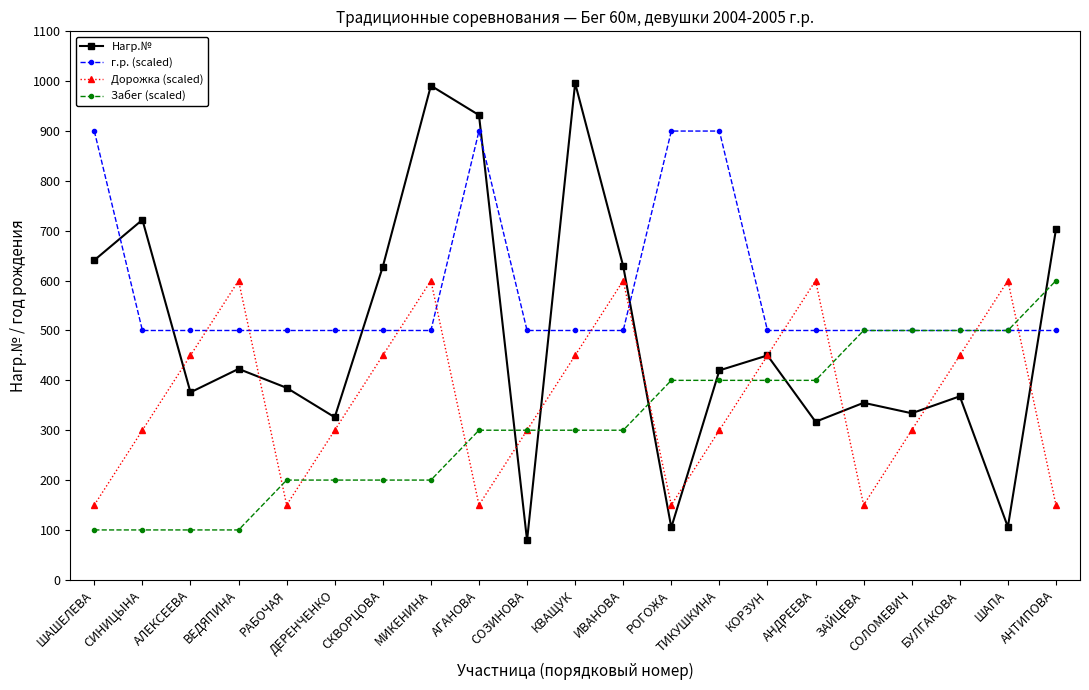

At which category does the chart reach its minimum across all series?

СОЗИНОВА